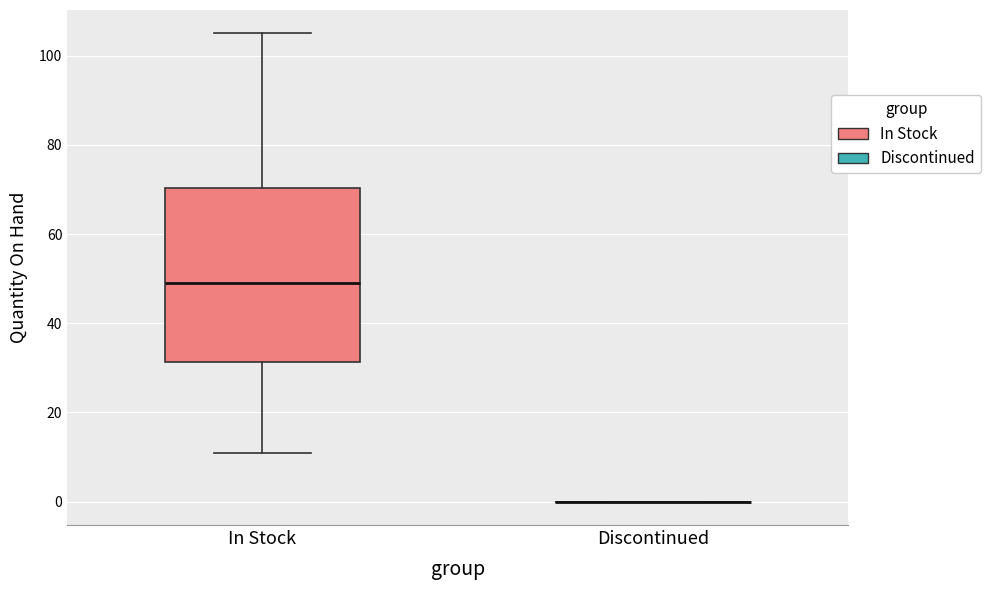

Reading left to right, transcribe this box plot: for each box, give where its median line is, the range the box spans, and where its two whiskers end, as read against the y-axis. The values are not printed on the chart, so give them approximately, as read against the axis.

In Stock: median 50, box 32 to 70, whiskers 12 to 106
Discontinued: box collapsed to a line at 0, whiskers 0 to 0